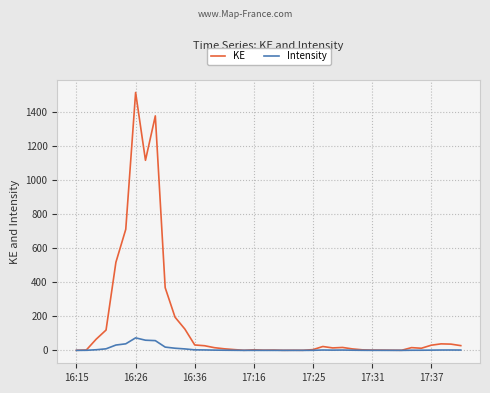

List the series in order of their overall mean, highest first.

KE, Intensity